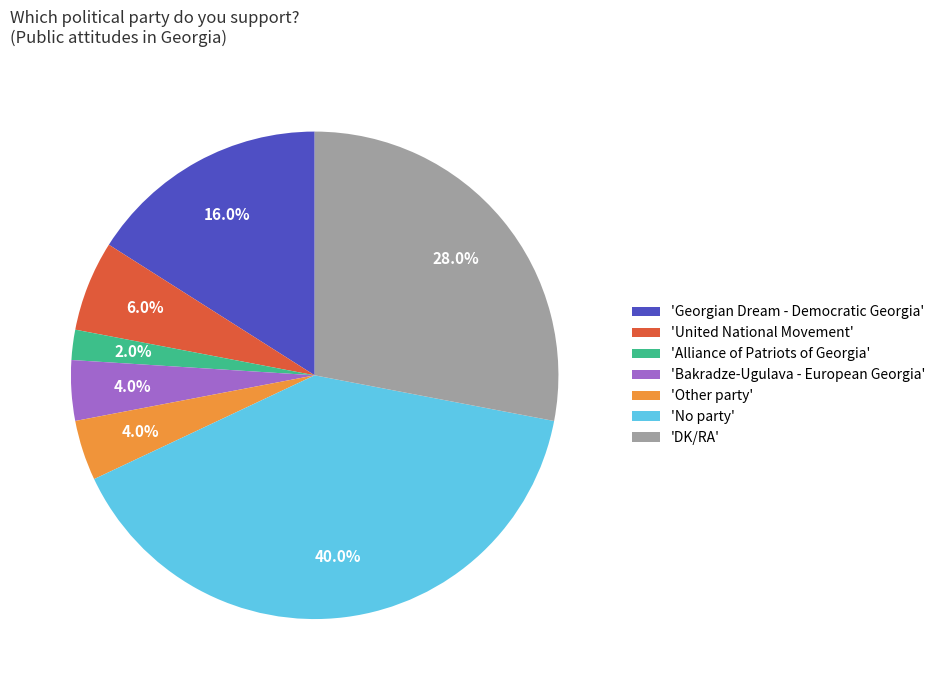

How much of the chart is everything except 'United National Movement'?

94.0%